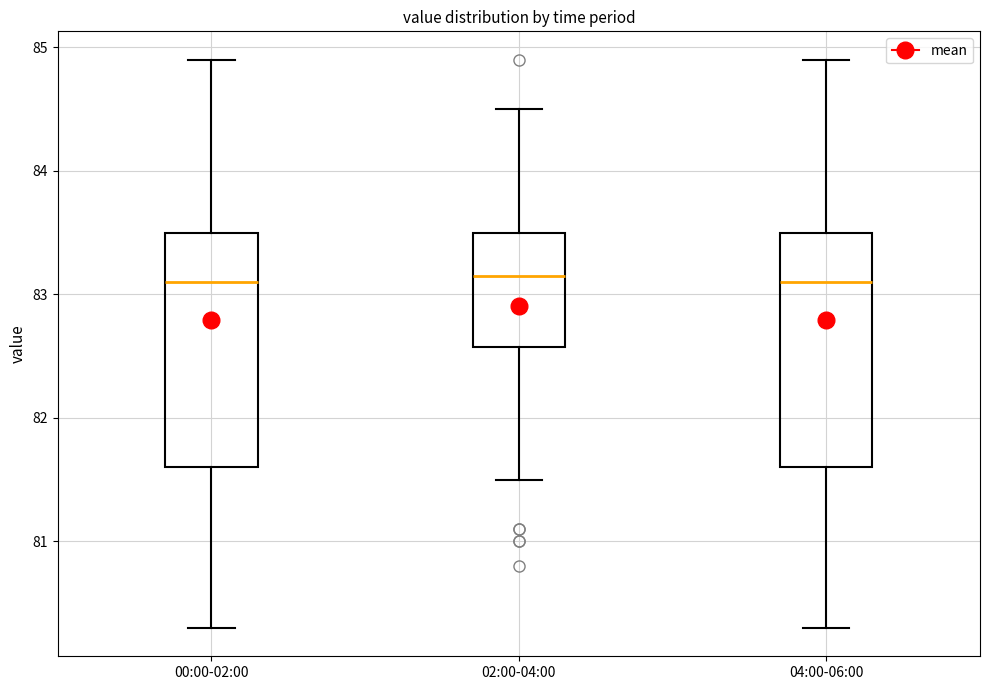

Reading left to right, read every box against the y-axis: the position of its median line, the range the box covers, and the ends of its whiskers. The values are not printed on the chart, so give them approximately, as read against the axis.

00:00-02:00: median 83.1, box 81.6 to 83.5, whiskers 80.3 to 84.9
02:00-04:00: median 83.2, box 82.6 to 83.5, whiskers 81.5 to 84.5
04:00-06:00: median 83.1, box 81.6 to 83.5, whiskers 80.3 to 84.9